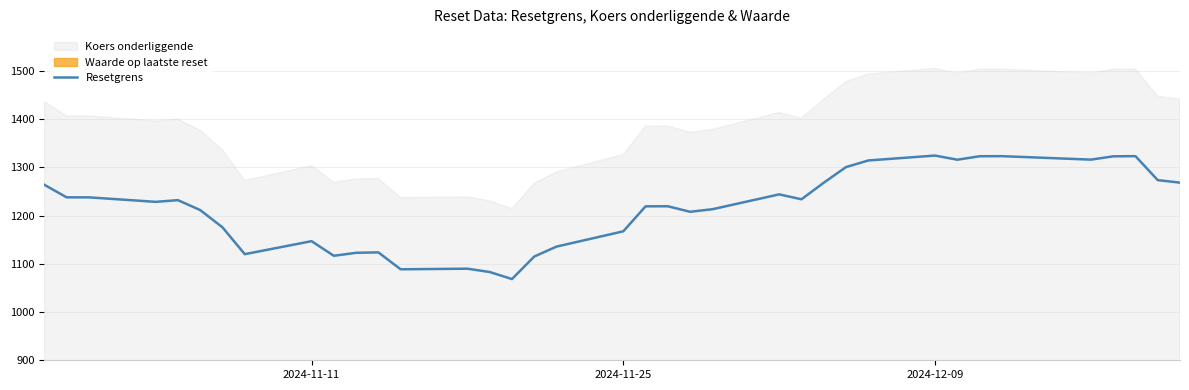

Reading left to right, transcribe all the data shown in this chart.

1263.7	1237.6	1237.6	1228.3	1231.8	1211.2	1175.5	1119.9	1146.8	1116.5	1122.7	1123.6	1088.6	1089.8	1082.9	1068.3	1115.0	1135.6	1167.2	1219.0	1219.2	1207.7	1213.0	1243.8	1233.6	1267.9	1300.3	1314.0	1324.2	1315.6	1322.8	1323.0	1315.8	1322.6	1323.0	1273.4	1268.1